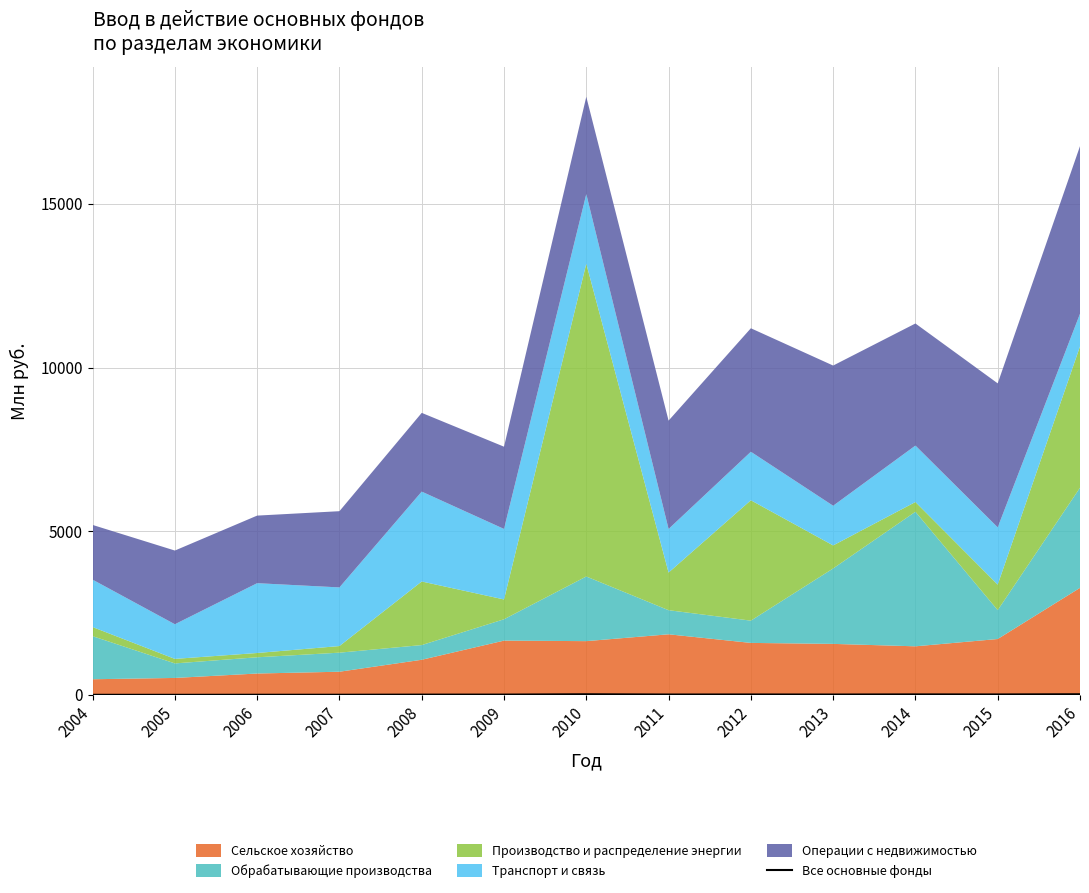

At which category does the chart reach its minimum across all series?

2005